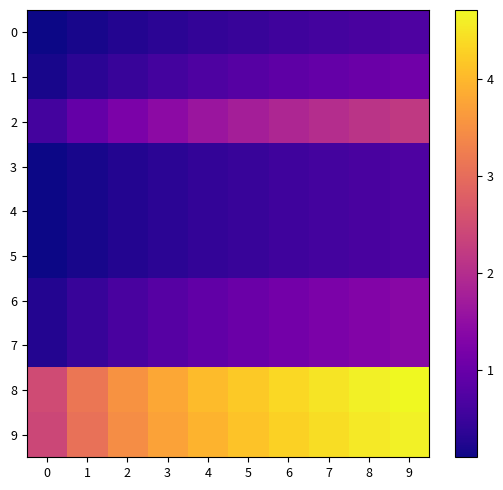

At which category is the sum across all series the highest?

9